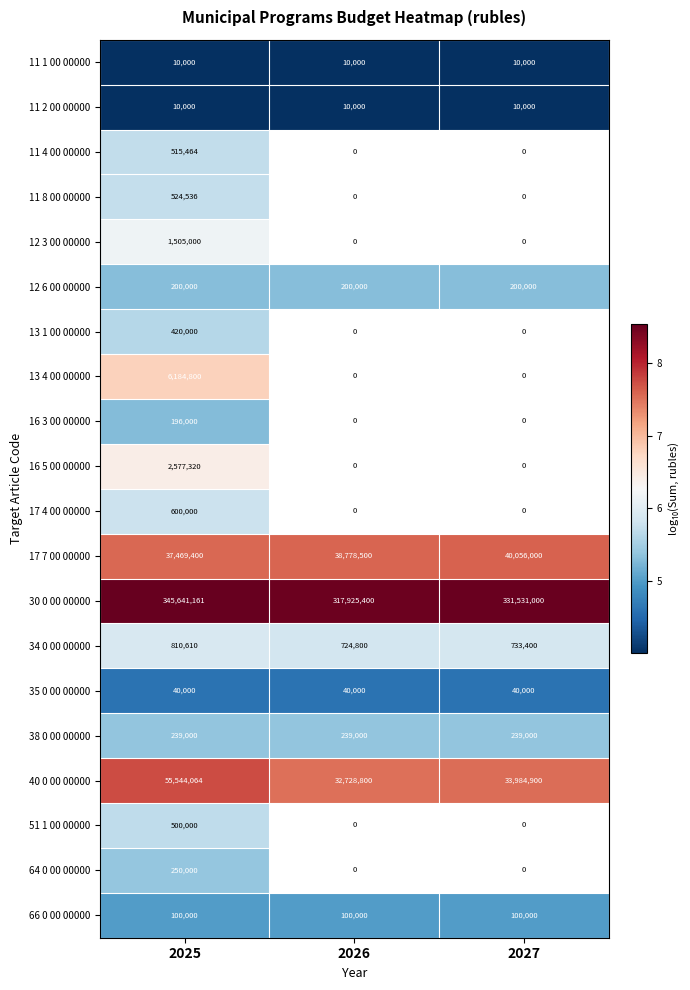

How many series are shown in this chart?

20